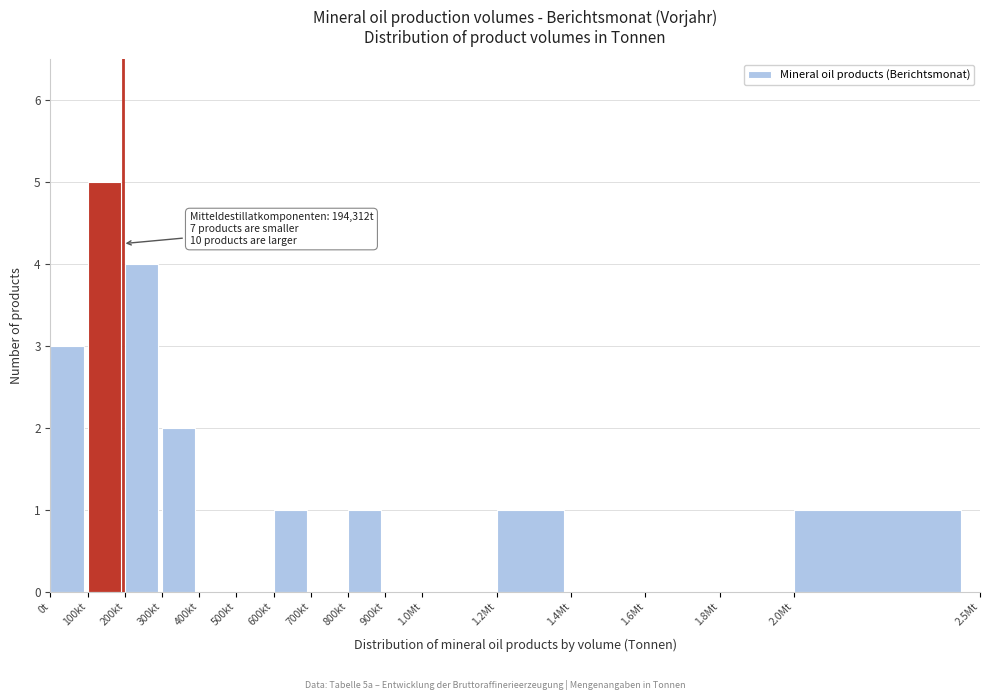

Reading left to right, extract all data points from this chart.

0t=3	100kt=5	200kt=4	300kt=2	400kt=0	500kt=0	600kt=1	700kt=0	800kt=1	900kt=0	1.0Mt=0	1.2Mt=1	1.4Mt=0	1.6Mt=0	1.8Mt=0	2.0Mt=1